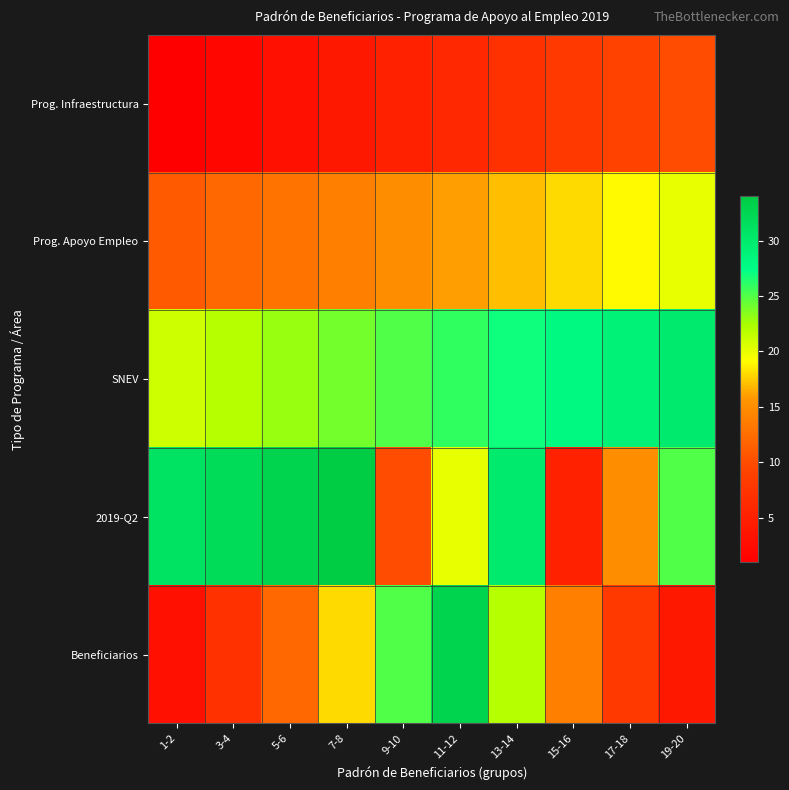

Reading left to right, list all the values displayed in this chart.

Prog. Infraestructura: 1-2=1	3-4=2	5-6=3	7-8=4	9-10=5	11-12=6	13-14=7	15-16=8	17-18=9	19-20=10
Prog. Apoyo Empleo: 1-2=11	3-4=12	5-6=13	7-8=14	9-10=15	11-12=16	13-14=17	15-16=18	17-18=19	19-20=20
SNEV: 1-2=21	3-4=22	5-6=23	7-8=24	9-10=25	11-12=26	13-14=27	15-16=28	17-18=29	19-20=30
2019-Q2: 1-2=31	3-4=32	5-6=33	7-8=34	9-10=10	11-12=20	13-14=30	15-16=5	17-18=15	19-20=25
Beneficiarios: 1-2=3	3-4=7	5-6=12	7-8=18	9-10=25	11-12=33	13-14=22	15-16=14	17-18=8	19-20=4